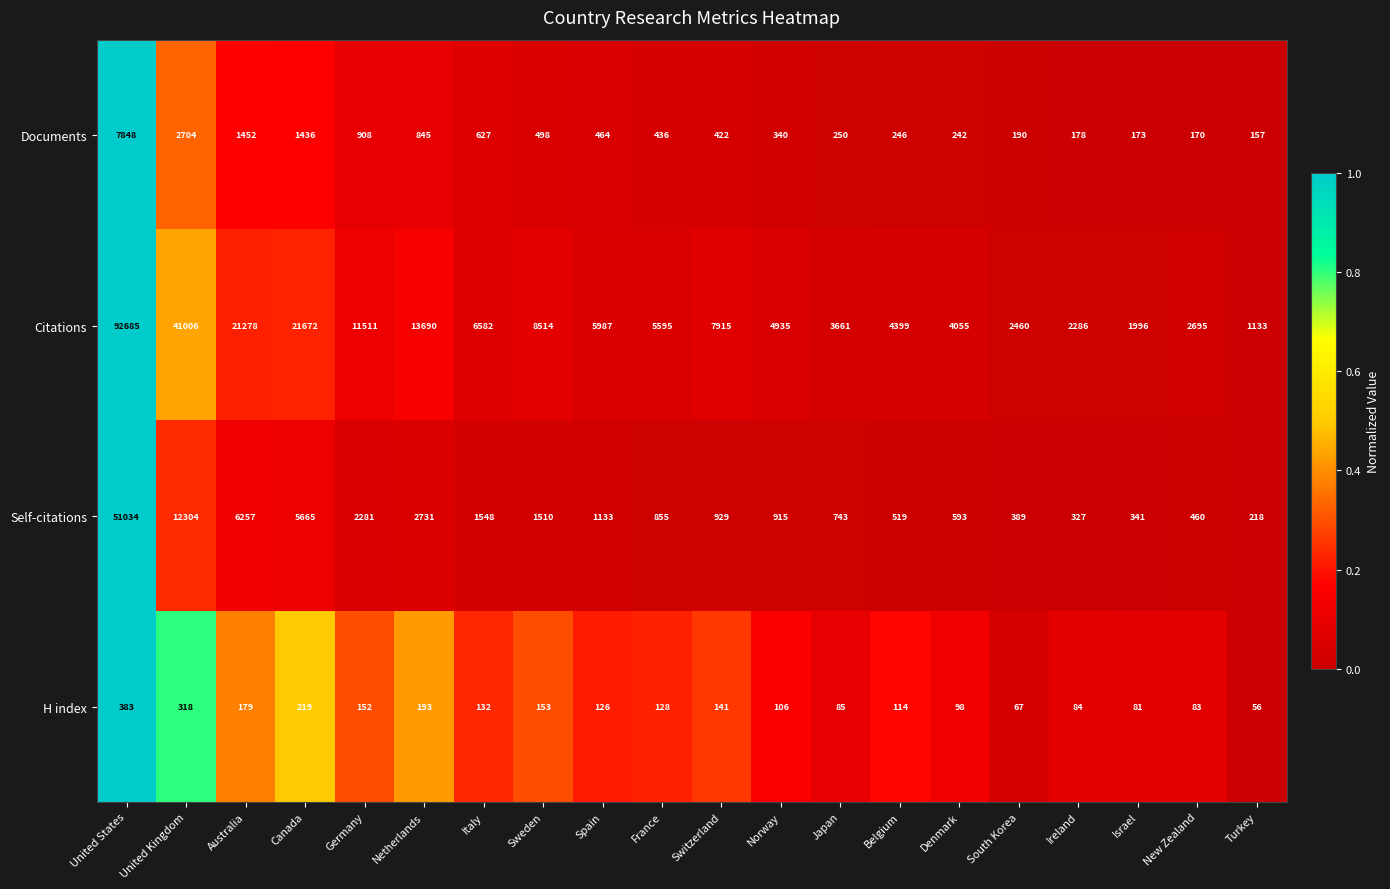

How many series are shown in this chart?

4